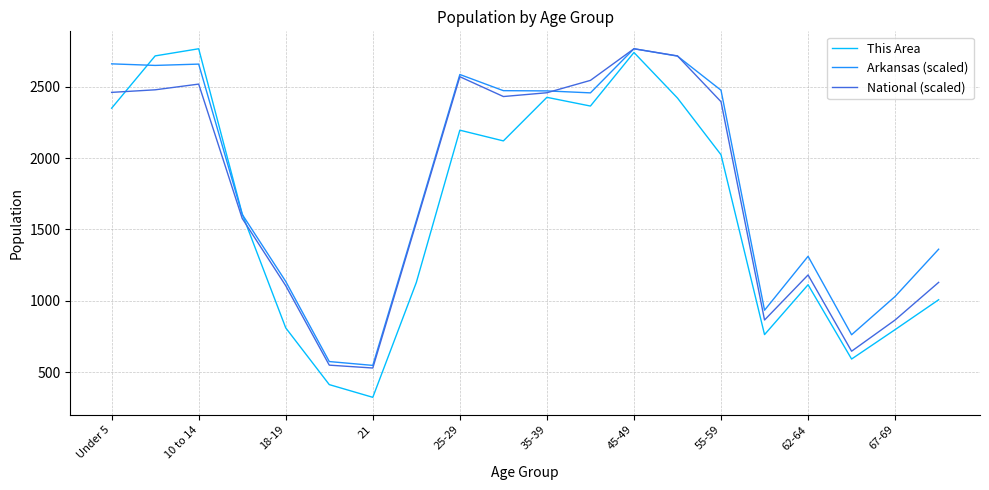

Which series has the widest spread of values?

This Area